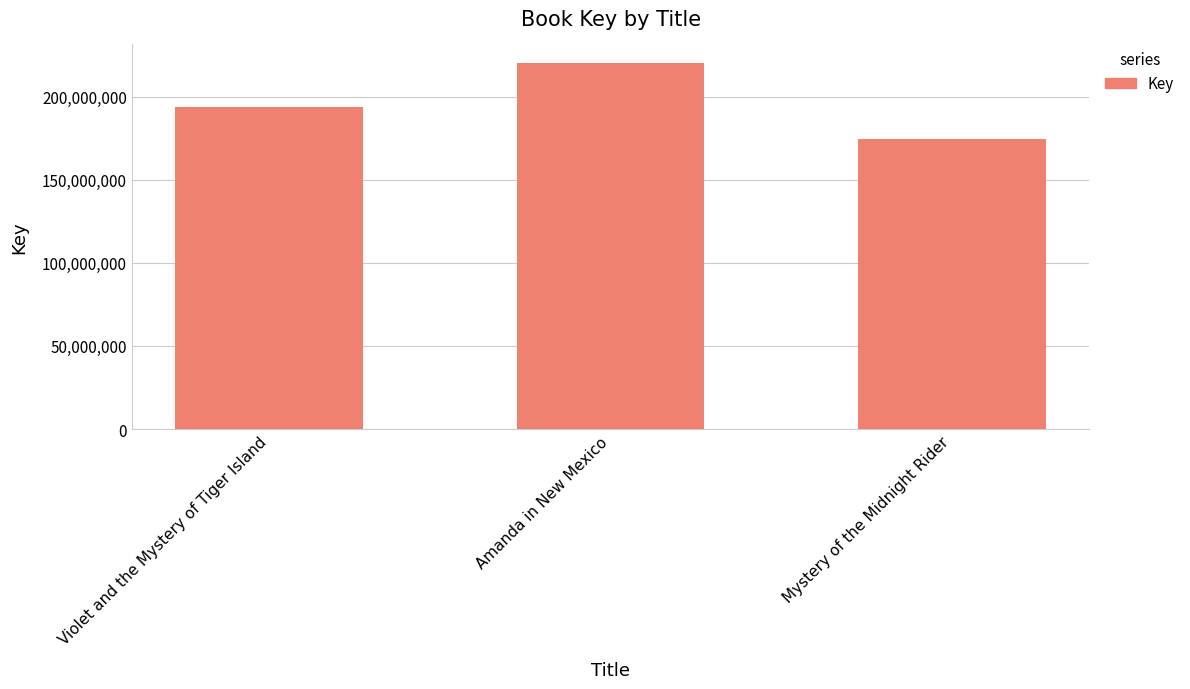

Reading left to right, extract all data points from this chart.

Violet and the Mystery of Tiger Island=193534547	Amanda in New Mexico=220314523	Mystery of the Midnight Rider=174678784